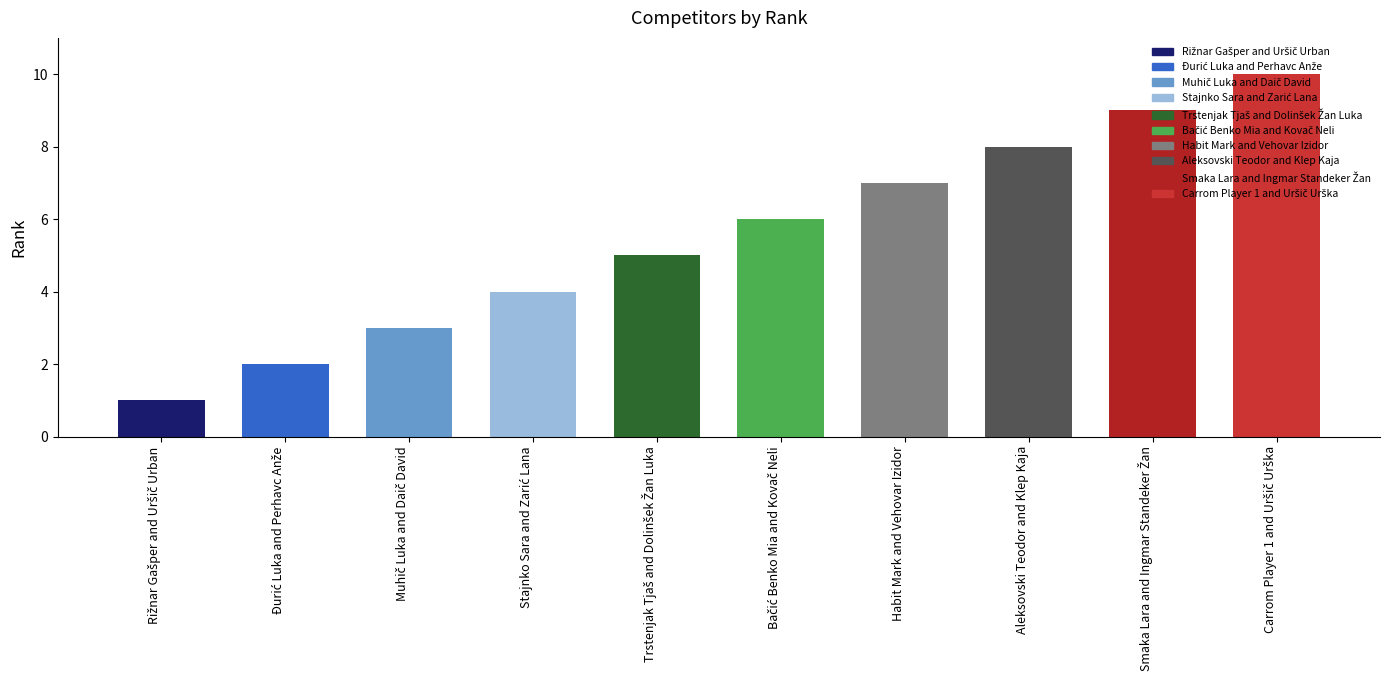

What is the label of the 4th bar from the right?

Habit Mark and Vehovar Izidor